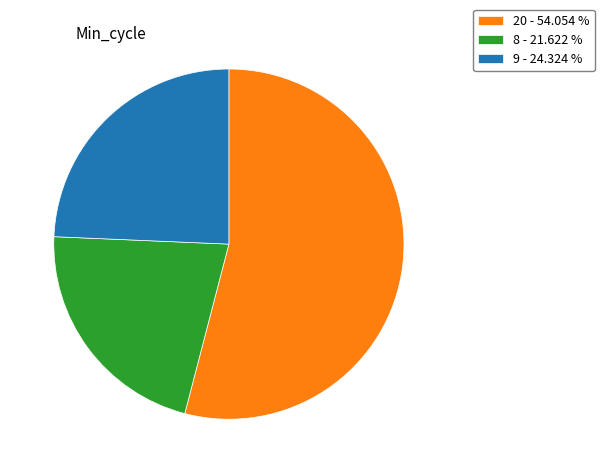

Combined, do 20 - 54.054 % and 9 - 24.324 % account for over 50%?

Yes